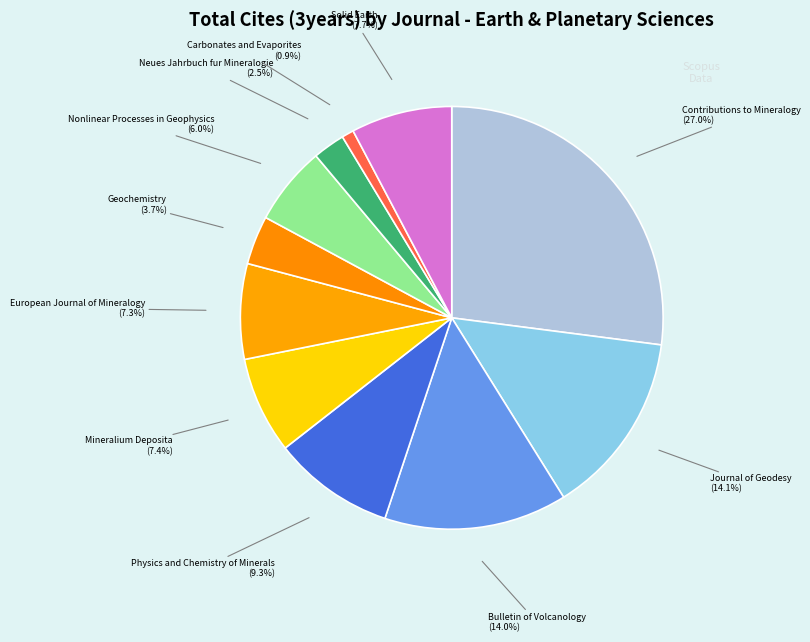

How many segments does this pie chart have?

11